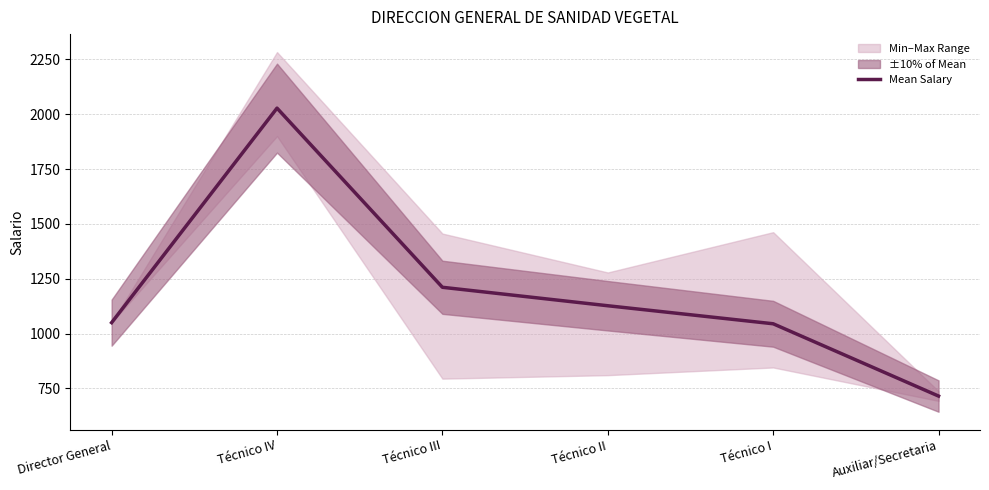

Read the value at Técnico IV.

2027.7